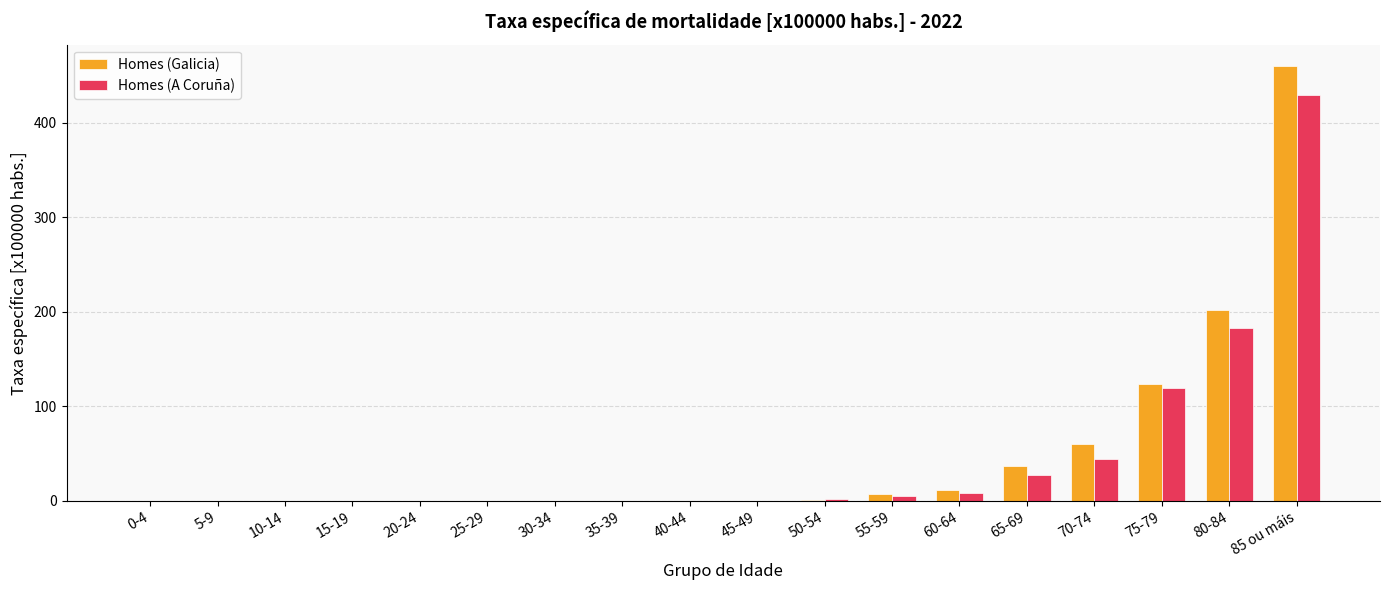

At which category is the sum across all series the highest?

85 ou máis